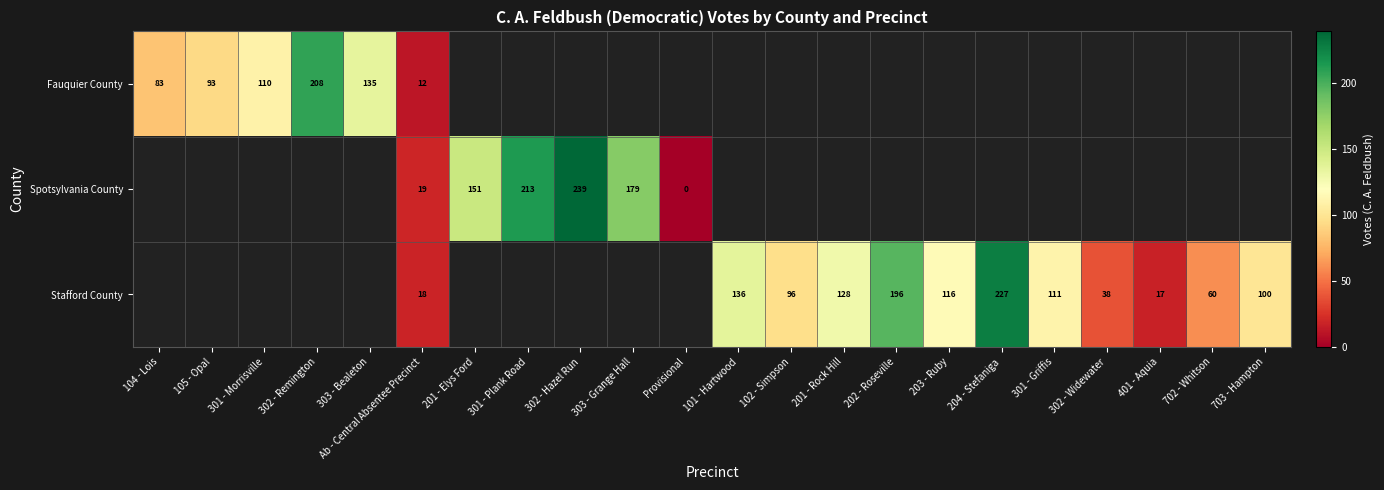

What is the sum of the Stafford County values at 702 - Whitson and 204 - Stefaniga?

287